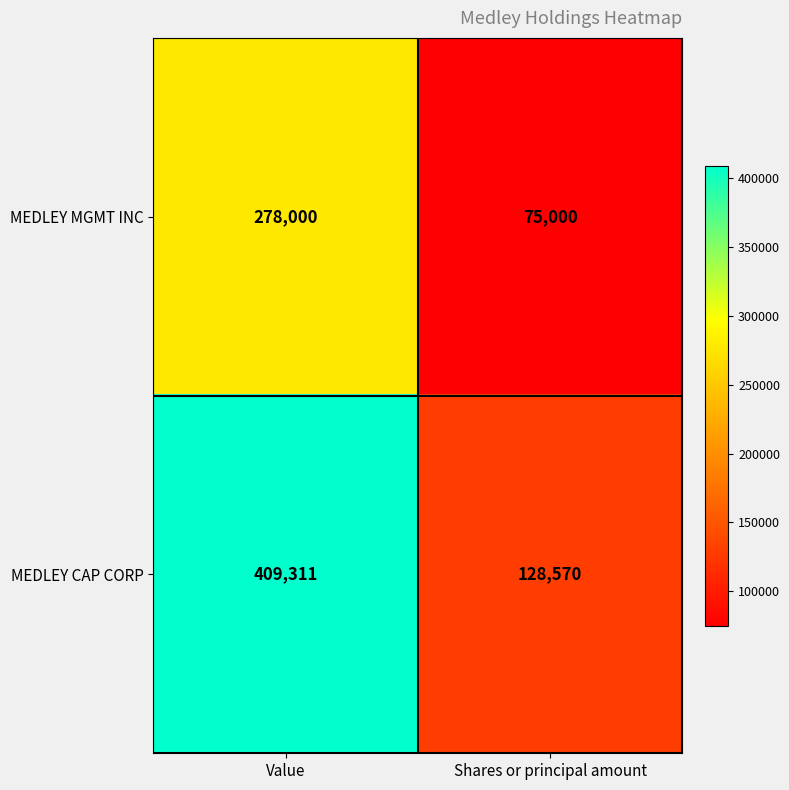

What is the minimum value shown in the chart?

75000